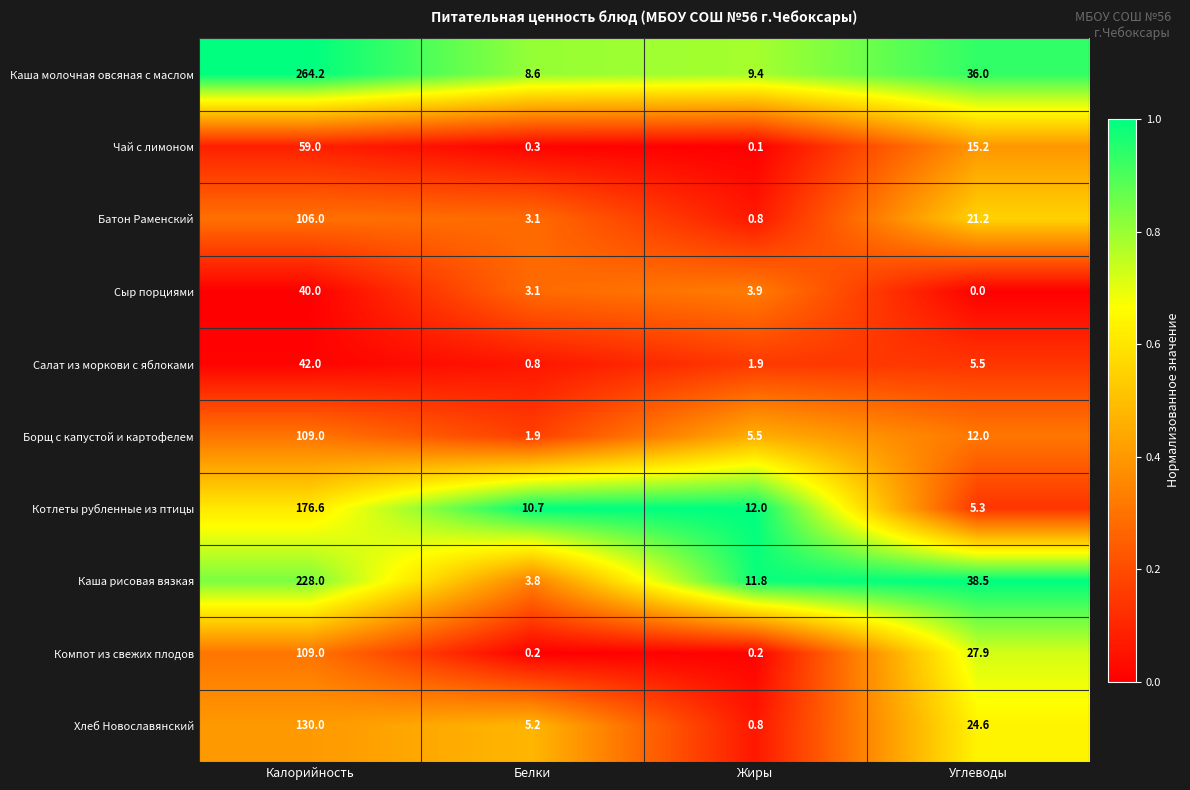

Which series changed the most between Калорийность and Жиры?

Каша молочная овсяная с маслом